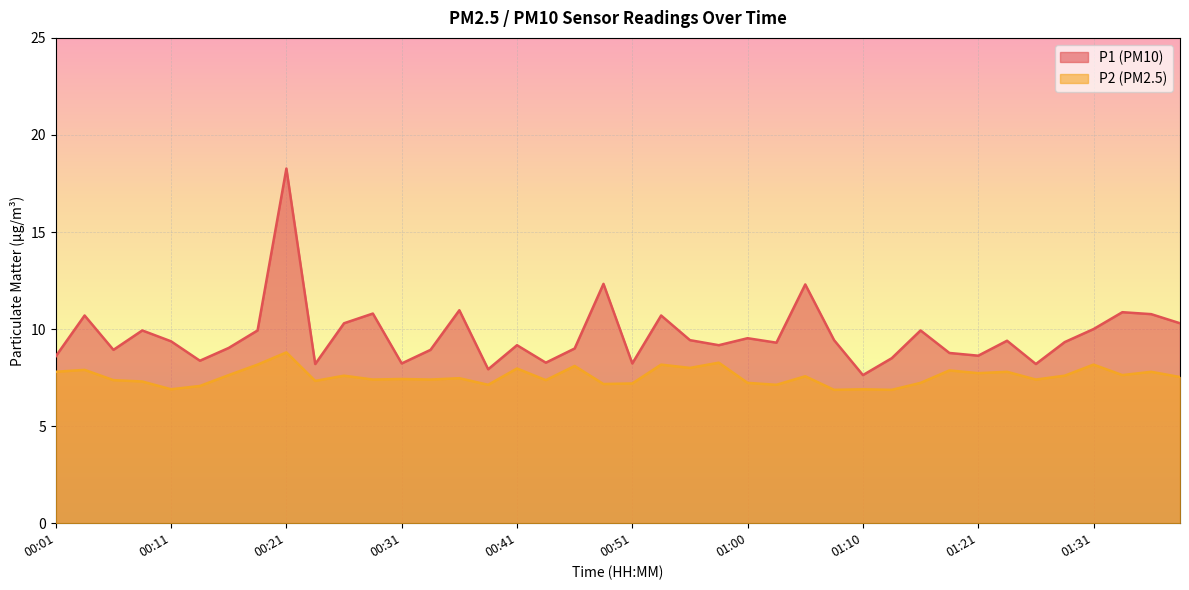

List the labels in order of P1 value, smallest first.

01:10, 00:38, 00:23, 01:26, 00:31, 00:51, 00:43, 00:13, 01:13, 00:01, 01:21, 01:18, 00:06, 00:33, 00:46, 00:16, 00:41, 00:58, 01:03, 01:28, 00:11, 01:23, 00:55, 01:08, 01:00, 00:09, 00:18, 01:16, 01:31, 00:26, 01:38, 00:04, 00:53, 01:36, 00:28, 01:33, 00:36, 01:05, 00:48, 00:21